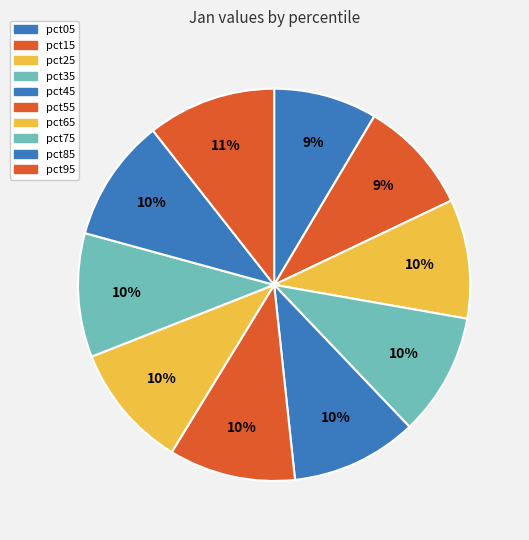

How many slices are in this pie chart?

10